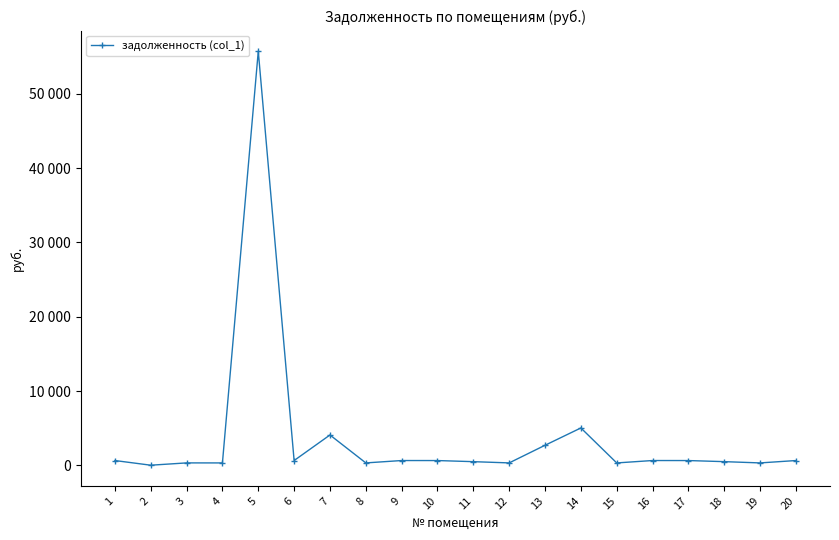

What is the value of the 14th point from the left?

5041.5